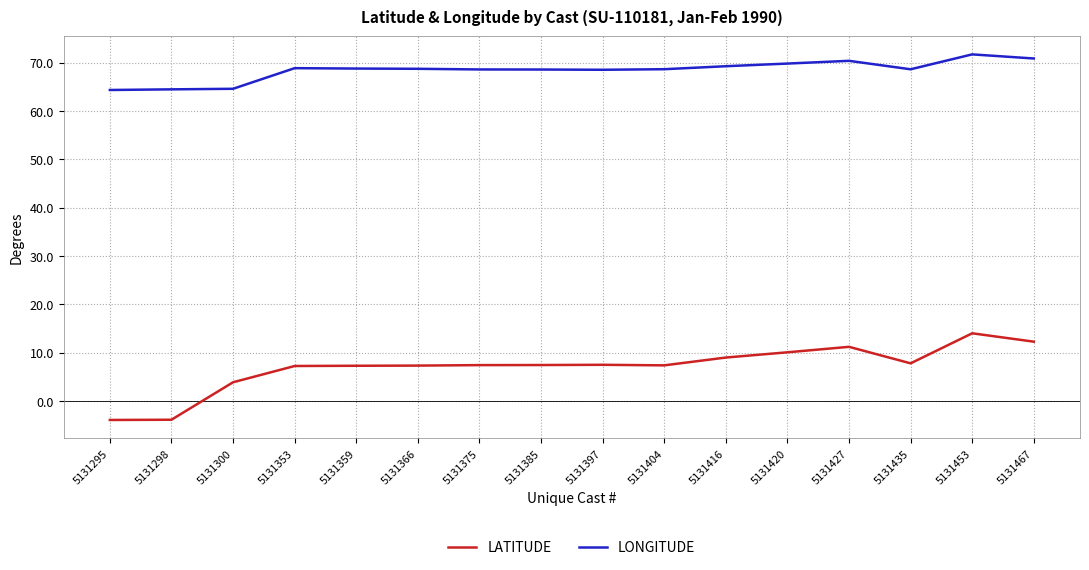

Rank the series at 5131359 from lowest to highest value.

LATITUDE, LONGITUDE